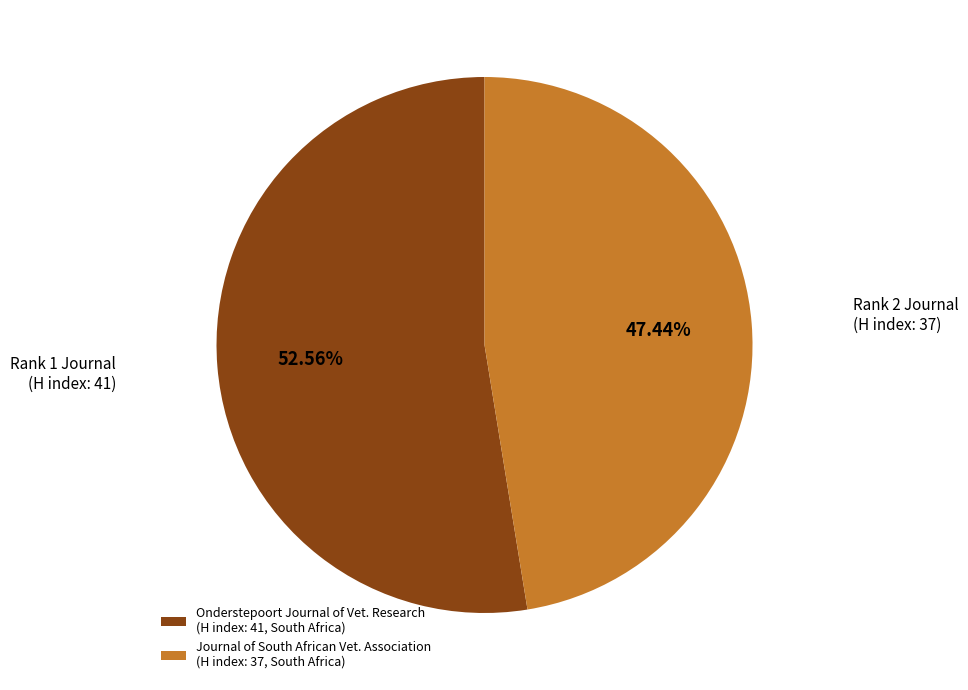

Rank the categories by value from highest to lowest.

Onderstepoort Journal of Vet. Research (H index: 41, South Africa), Journal of South African Vet. Association (H index: 37, South Africa)